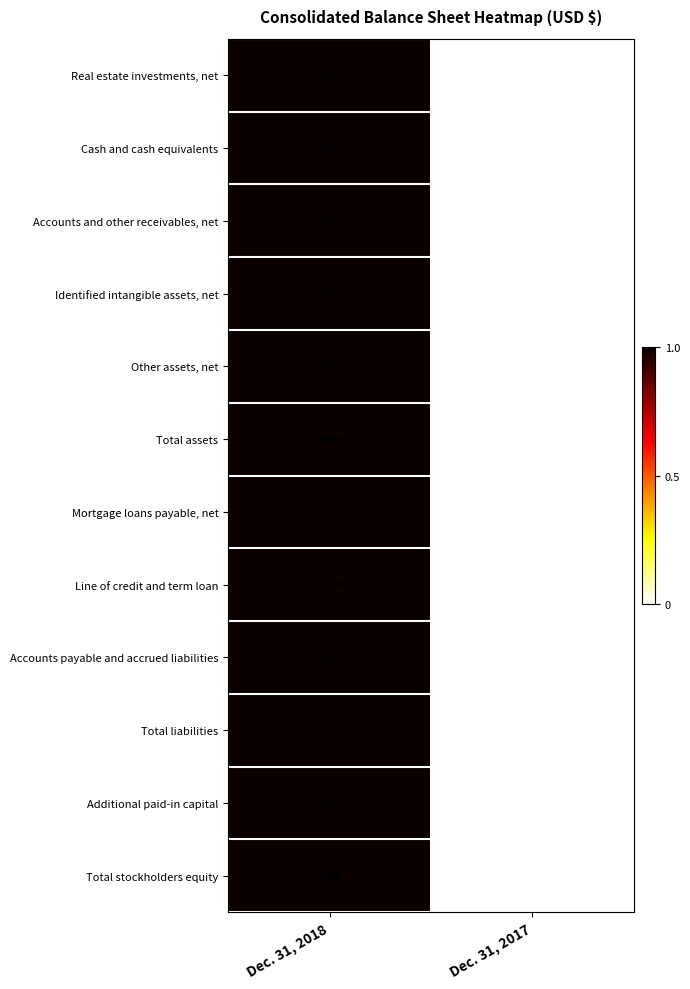

Rank the series by their maximum value, from lowest to highest.

Accounts and other receivables, net, Mortgage loans payable, net, Cash and cash equivalents, Accounts payable and accrued liabilities, Real estate investments, net, Identified intangible assets, net, Other assets, net, Total assets, Line of credit and term loan, Total liabilities, Additional paid-in capital, Total stockholders equity